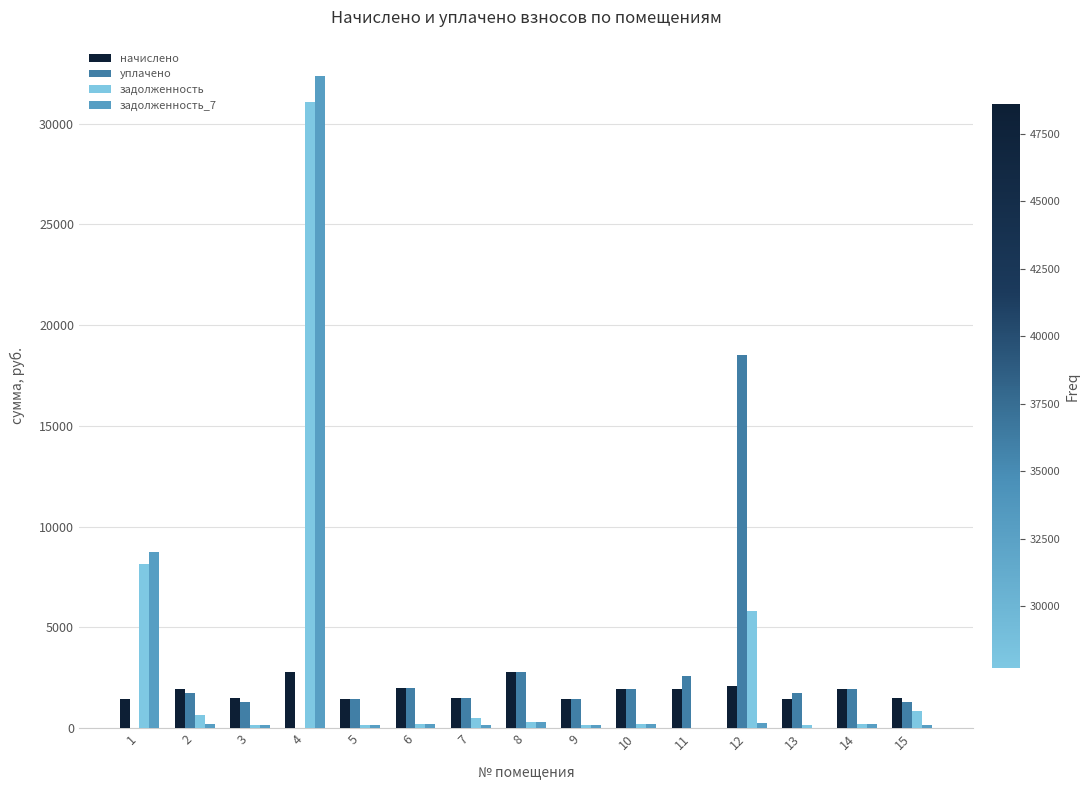

At which category is the sum across all series the highest?

4